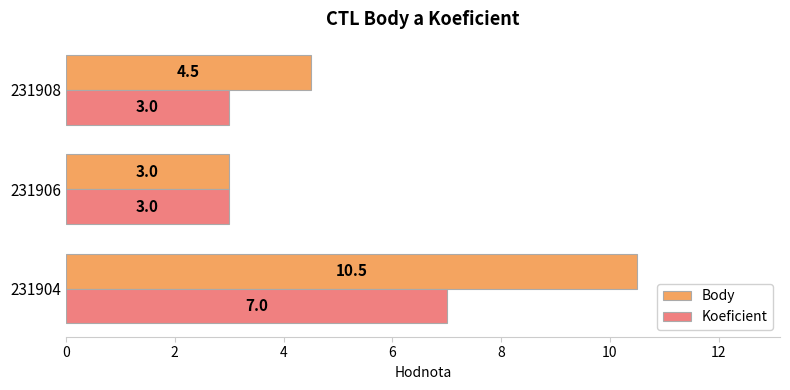

Rank the series by their average value, from highest to lowest.

Body, Koeficient